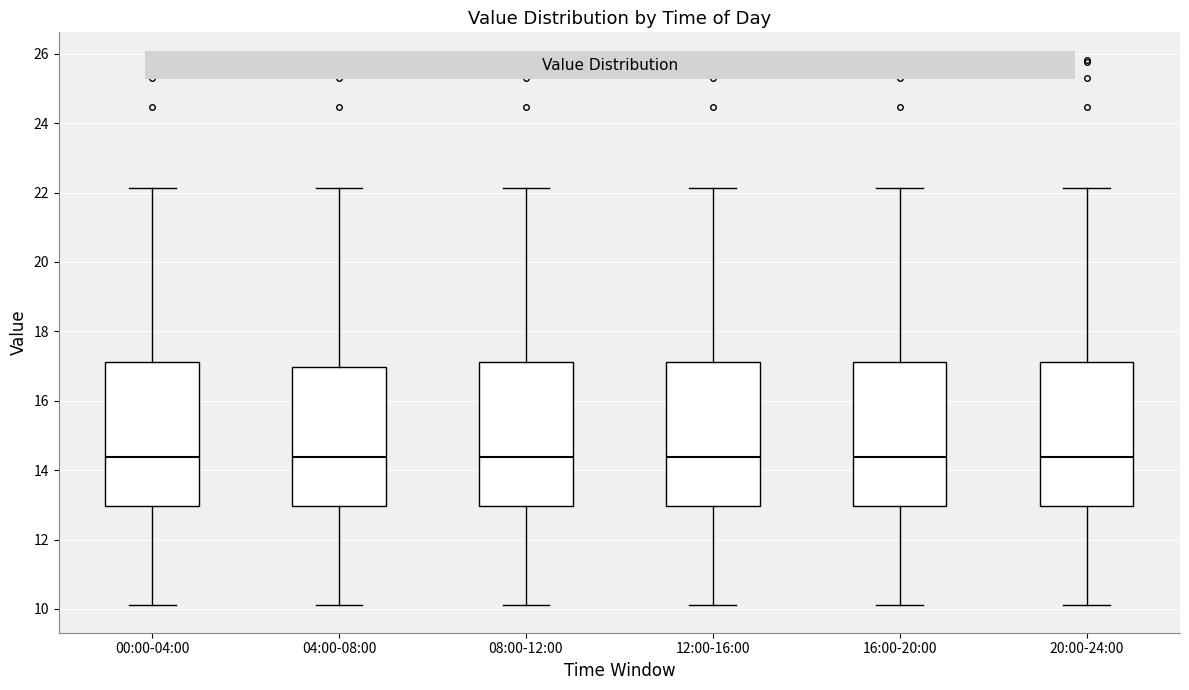

Reading left to right, read every box against the y-axis: the position of its median line, the range the box covers, and the ends of its whiskers. The values are not printed on the chart, so give them approximately, as read against the axis.

00:00-04:00: median 14.4, box 13.0 to 17.2, whiskers 10.2 to 22.2
04:00-08:00: median 14.4, box 13.0 to 17.0, whiskers 10.2 to 22.2
08:00-12:00: median 14.4, box 13.0 to 17.2, whiskers 10.2 to 22.2
12:00-16:00: median 14.4, box 13.0 to 17.2, whiskers 10.2 to 22.2
16:00-20:00: median 14.4, box 13.0 to 17.2, whiskers 10.2 to 22.2
20:00-24:00: median 14.4, box 13.0 to 17.2, whiskers 10.2 to 22.2